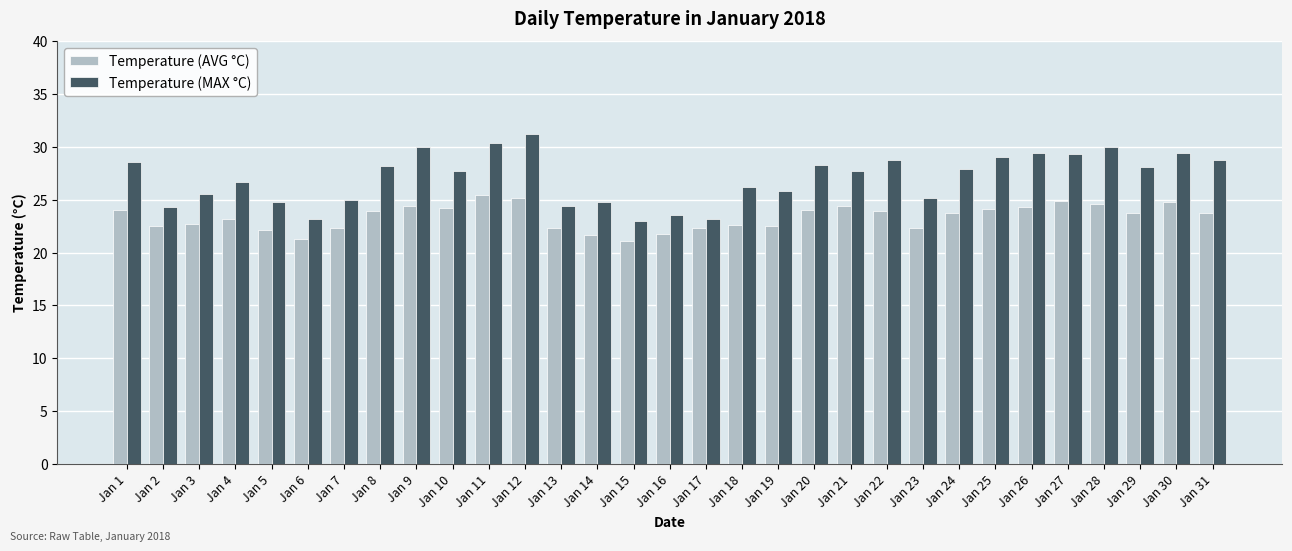

Where does the Temperature (MAX °C) series first go above 27?

Jan 1